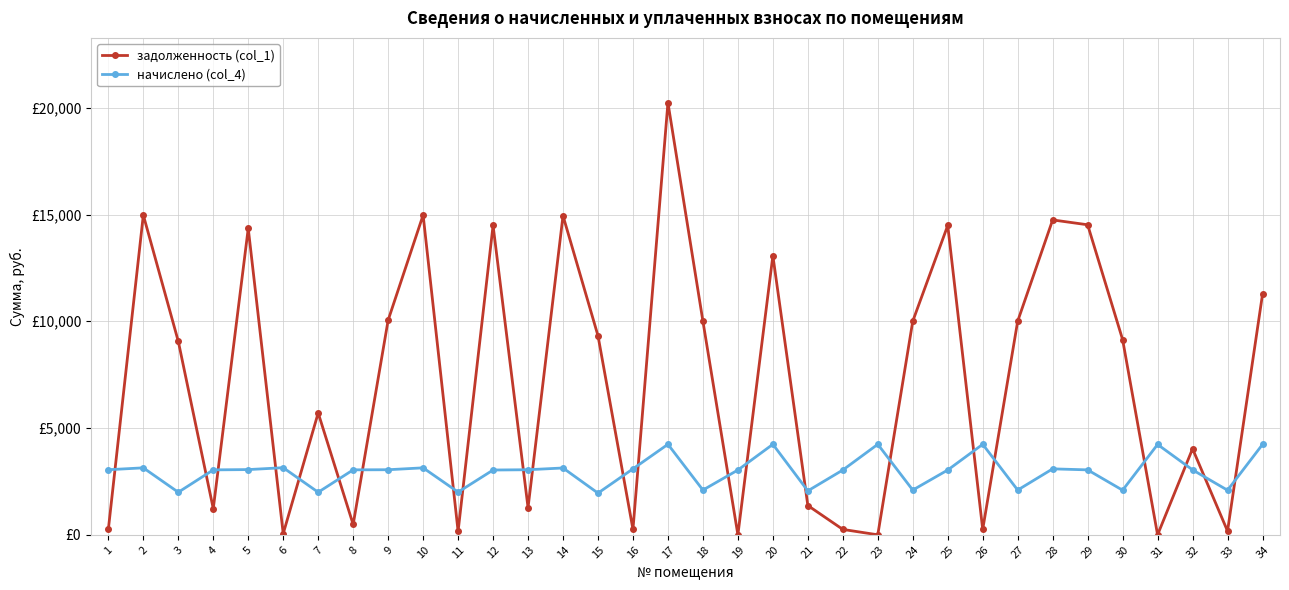

Does the chart have visible grid lines?

Yes